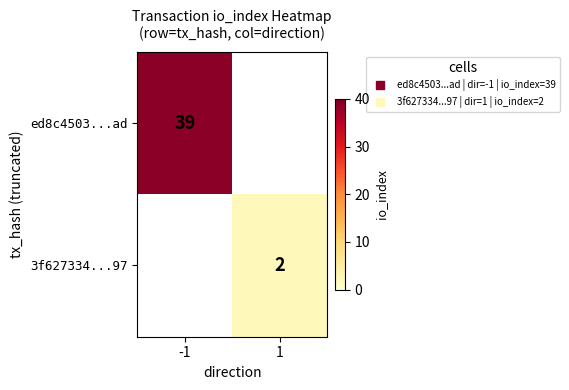

How many series are shown in this chart?

2